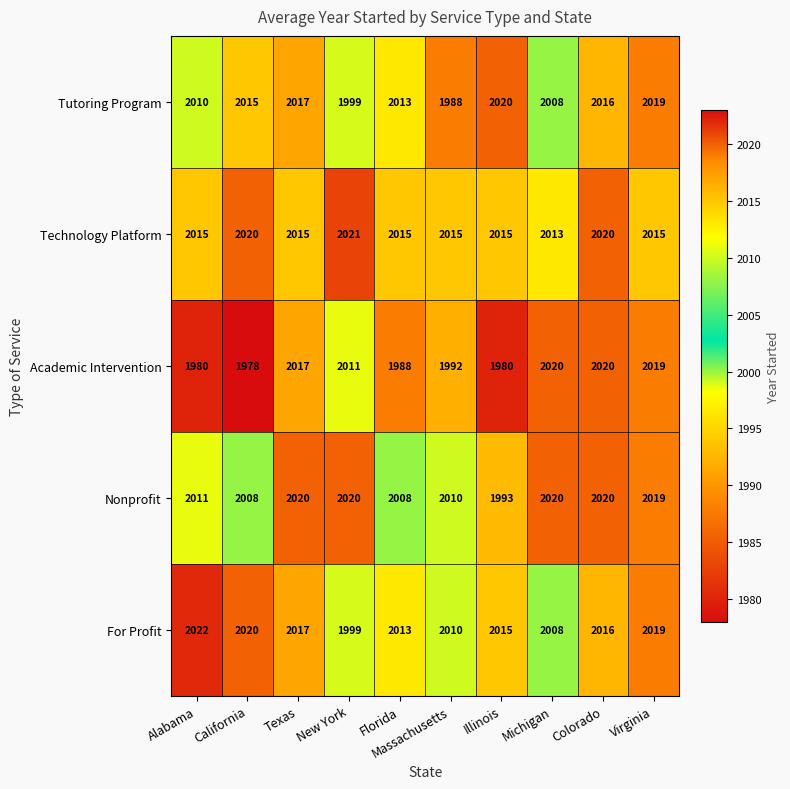

The value of Nonprofit at Michigan is 1042. True or false?

False